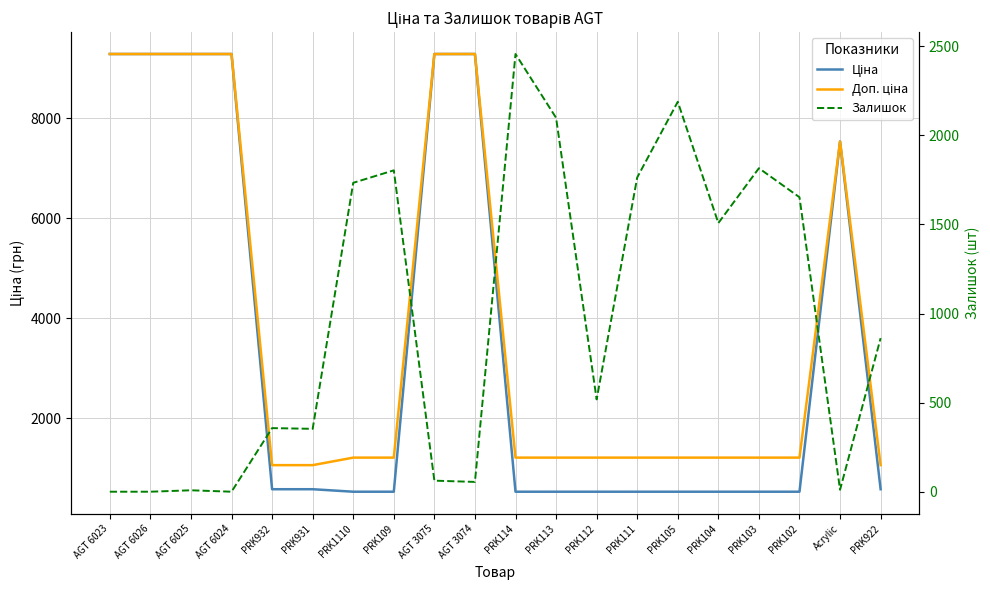

Rank the categories by Ціна value from highest to lowest.

AGT 6023, AGT 6026, AGT 6025, AGT 6024, AGT 3075, AGT 3074, Acrylic, PRK932, PRK931, PRK922, PRK1110, PRK109, PRK114, PRK113, PRK112, PRK111, PRK105, PRK104, PRK103, PRK102